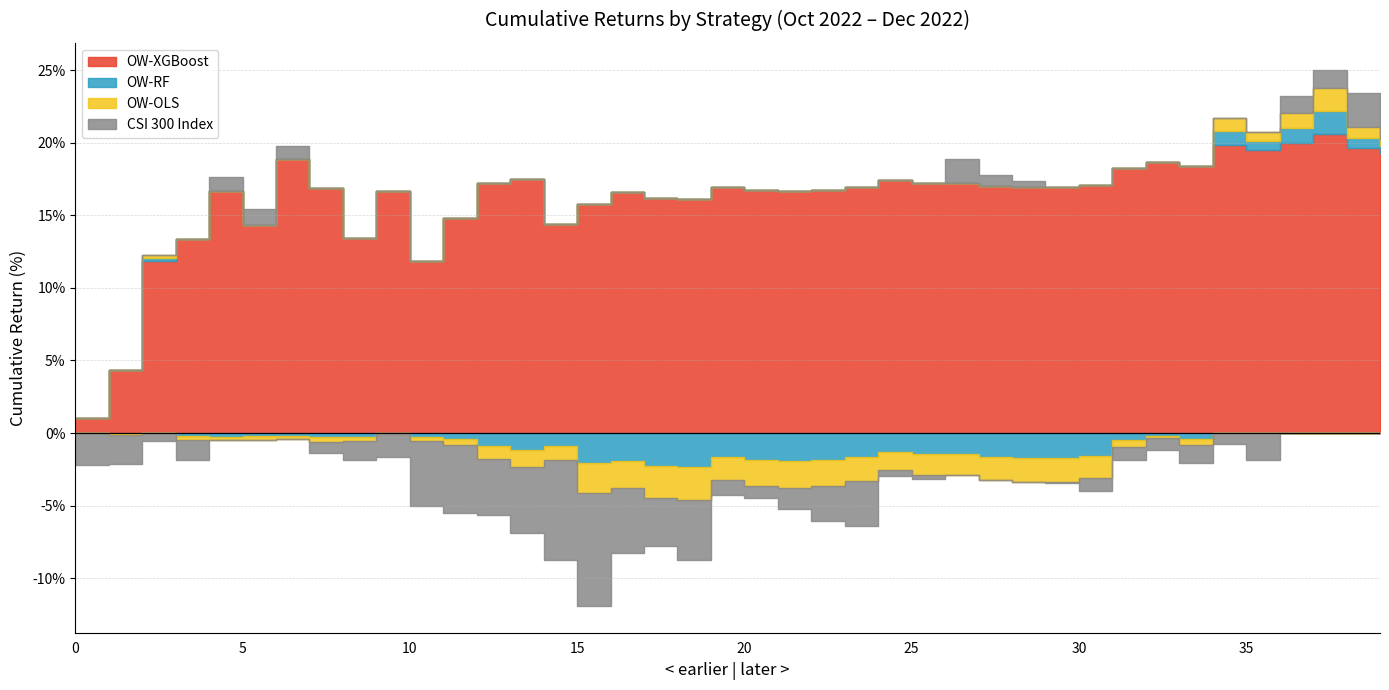

Is it true that CSI 300 Index equals 0.4 at 37?

False